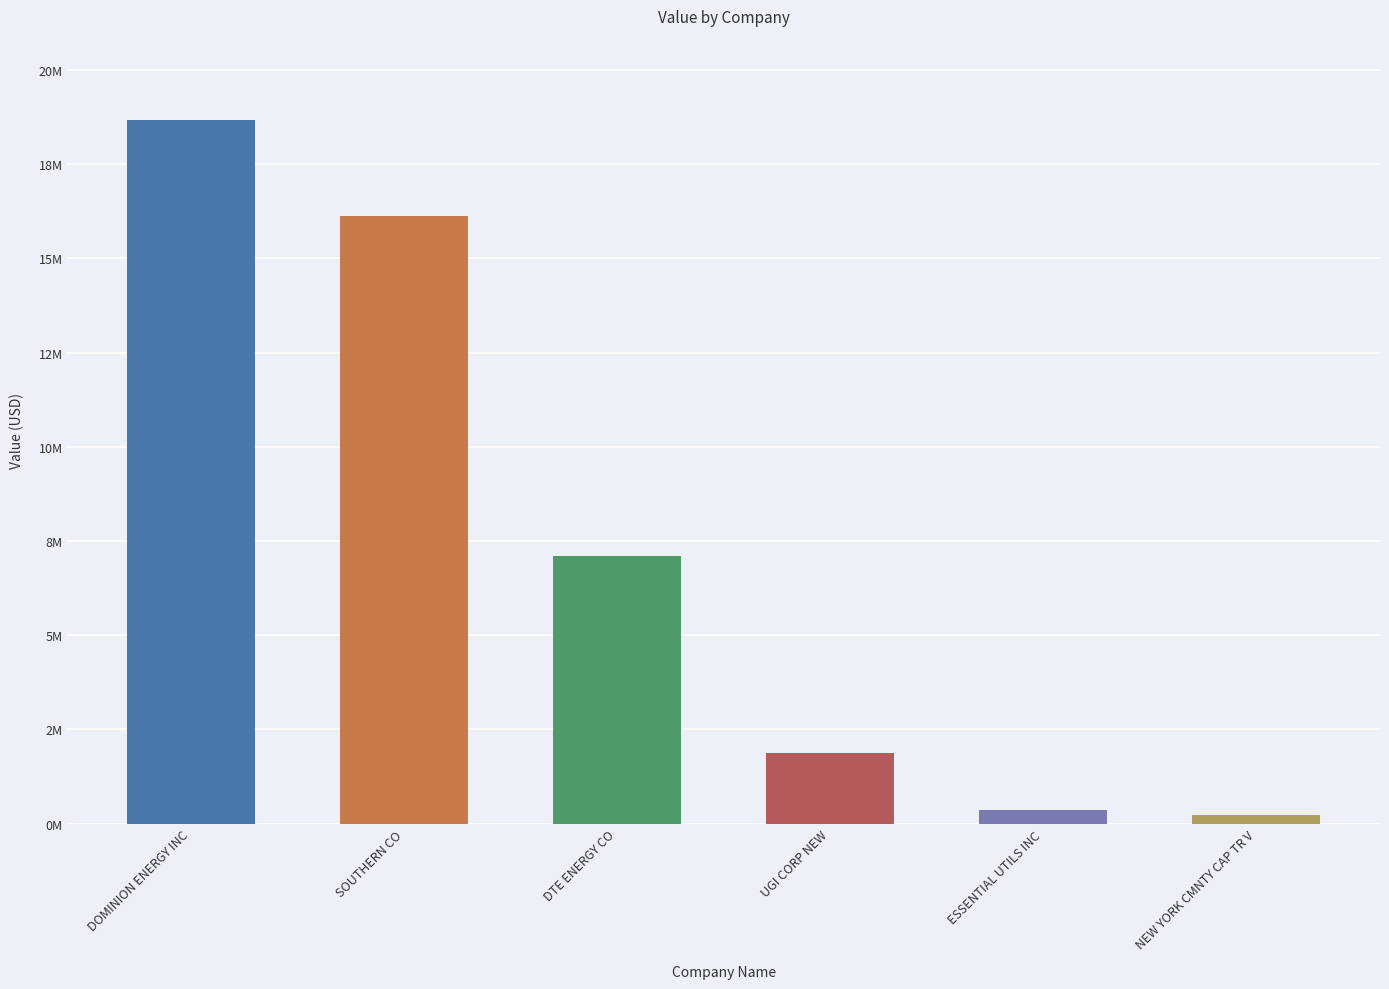

What is the change in value from UGI CORP NEW to ESSENTIAL UTILS INC?

-1513000